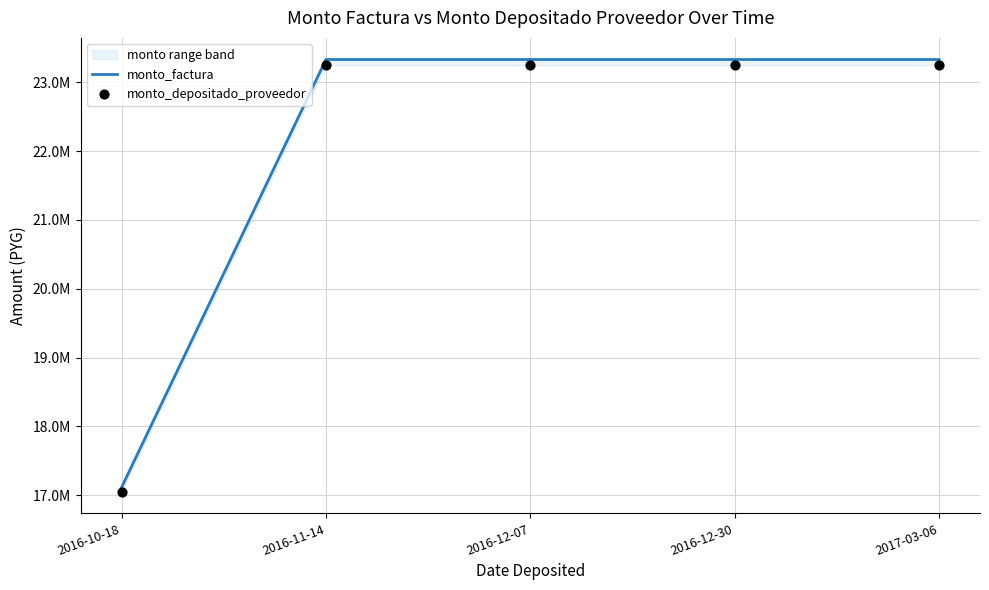

Which series reaches the minimum Y coordinate?

monto_depositado_proveedor